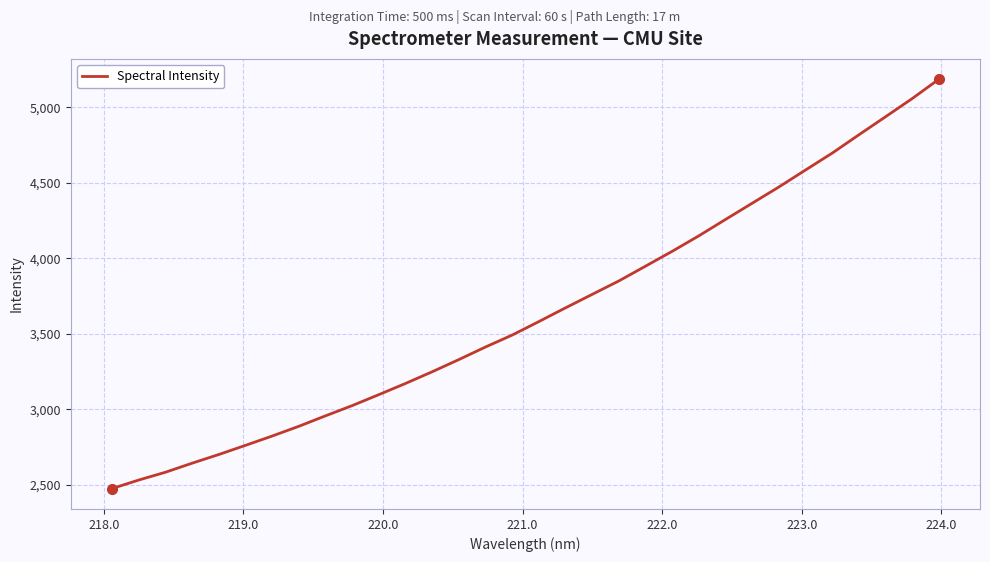

What is the difference between the maximum and minimum values?

2708.2